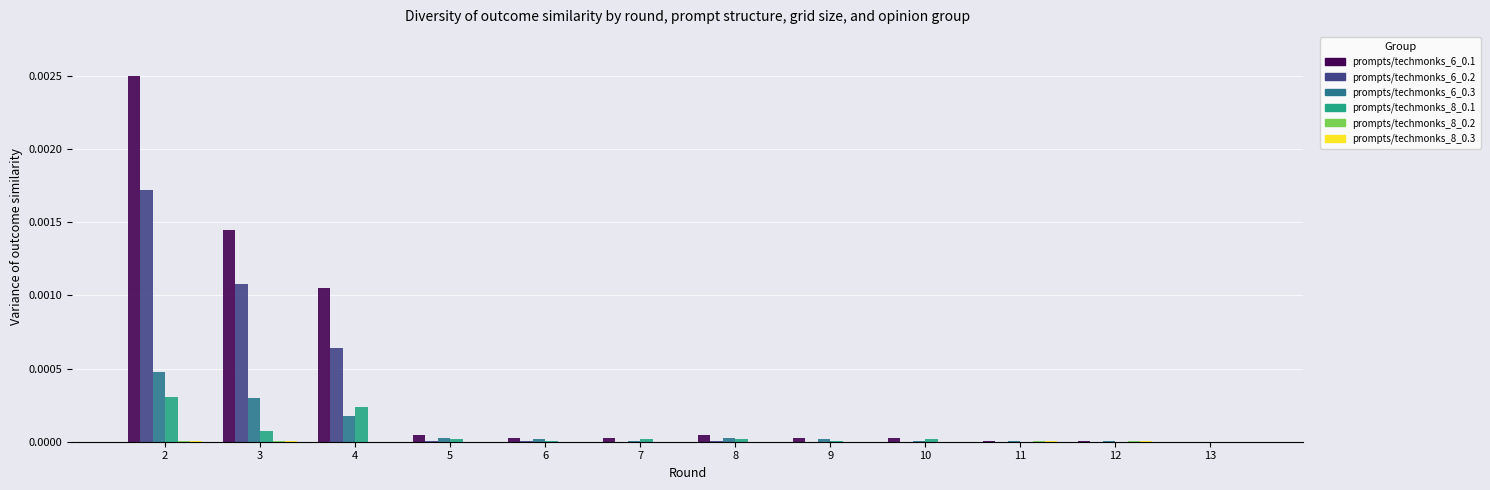

Count the number of categories in the chart.

12